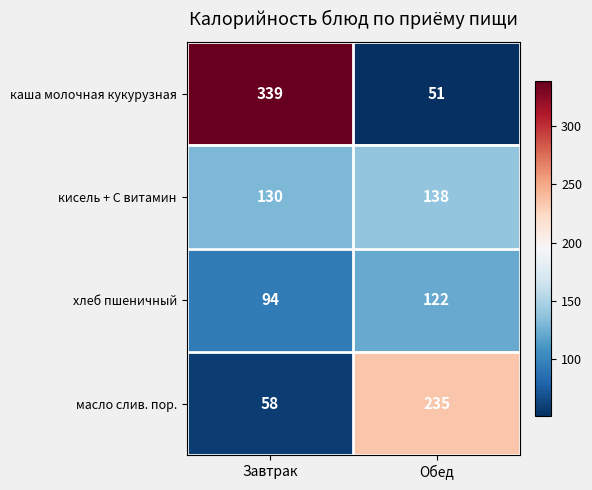

What is the sum of all кисель + С витамин values?

268